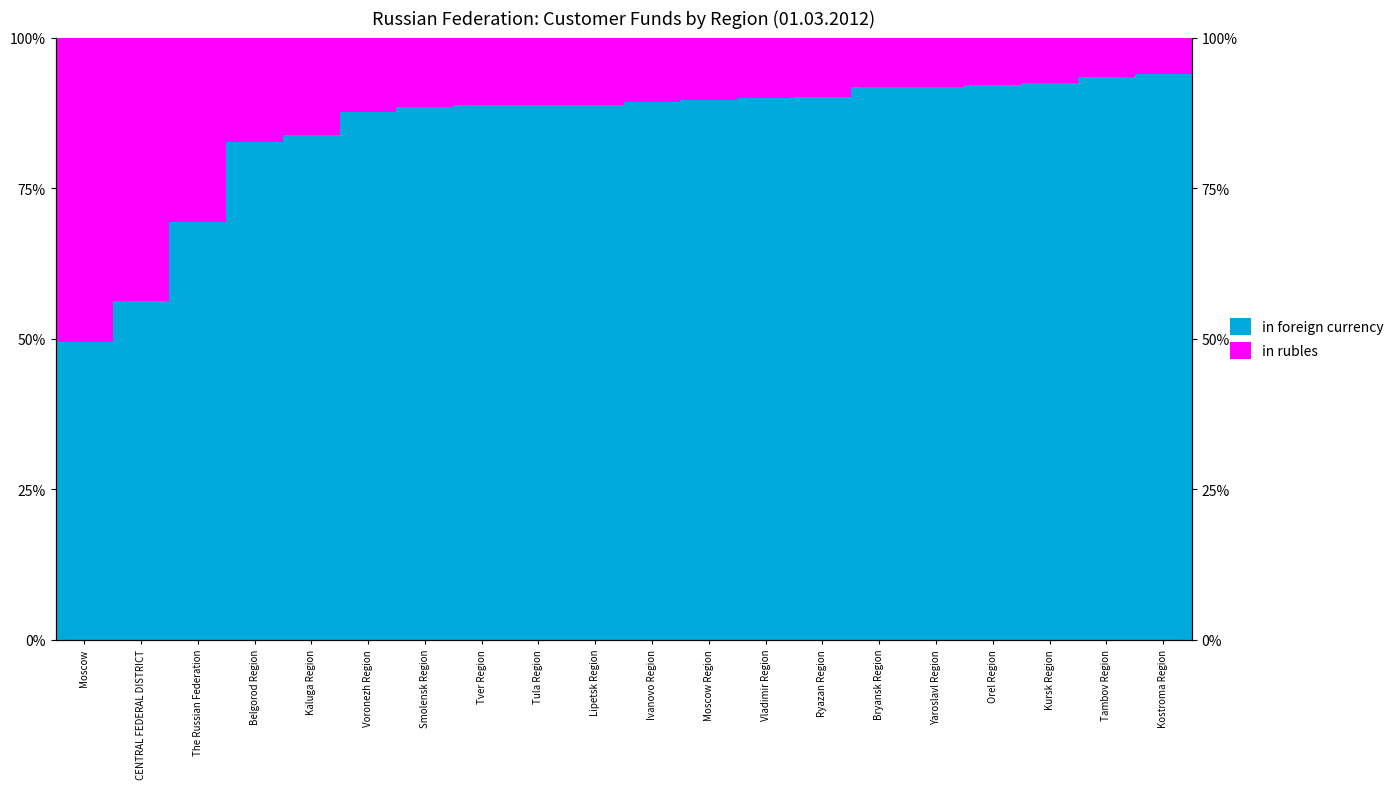

The value of in foreign currency at Tula Region is 61.6. True or false?

False